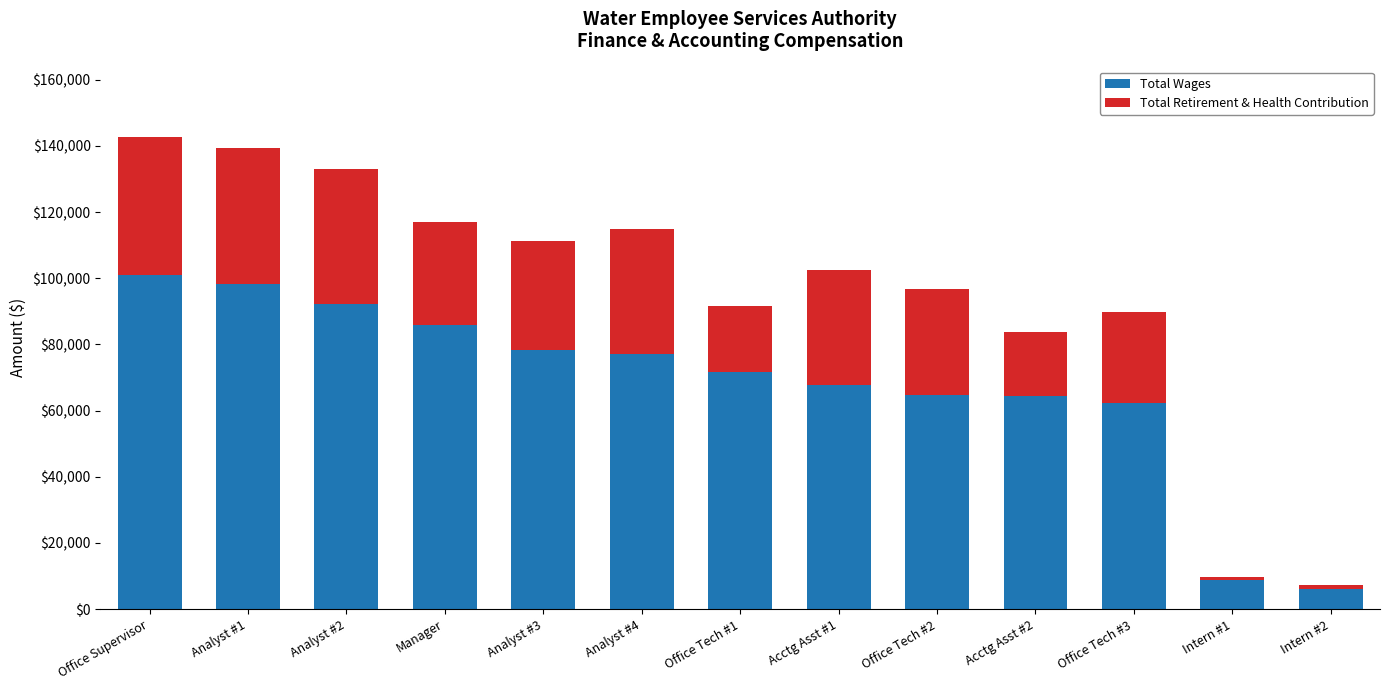

The value of Total Wages at Analyst #4 is 76969. True or false?

True